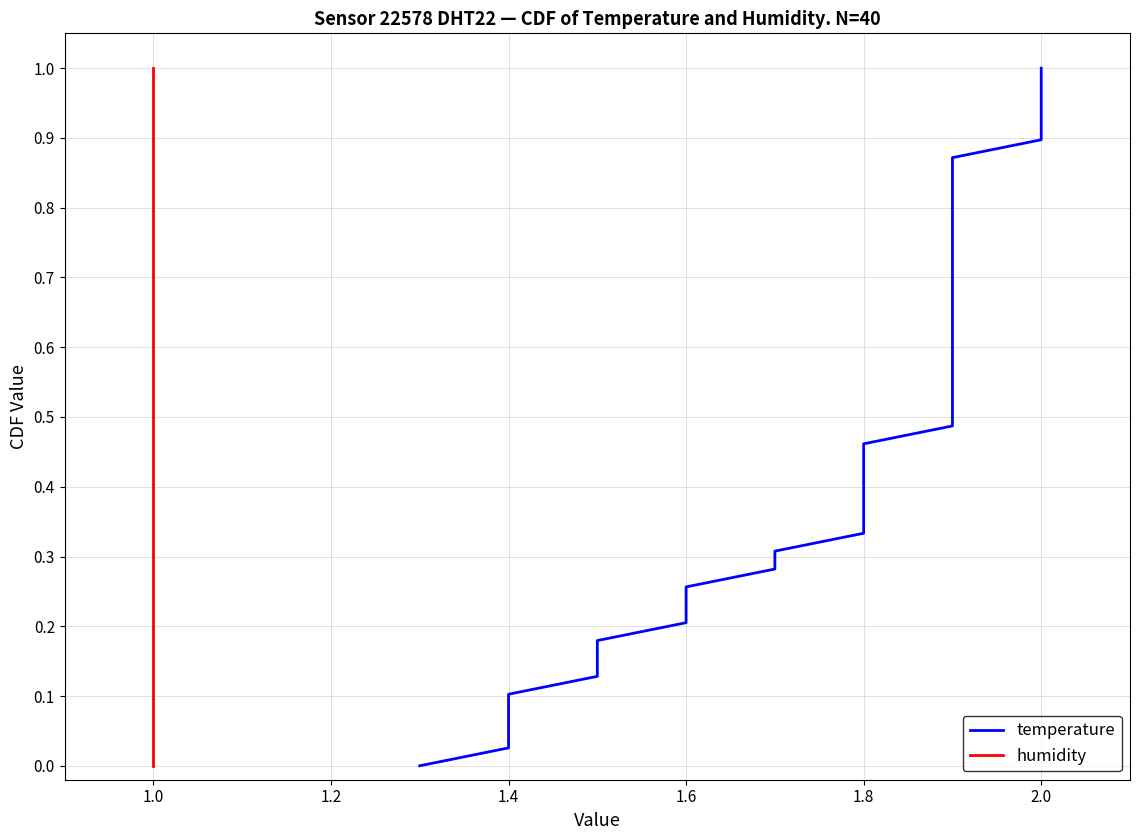

True or false: temperature and humidity cross at least once.

False